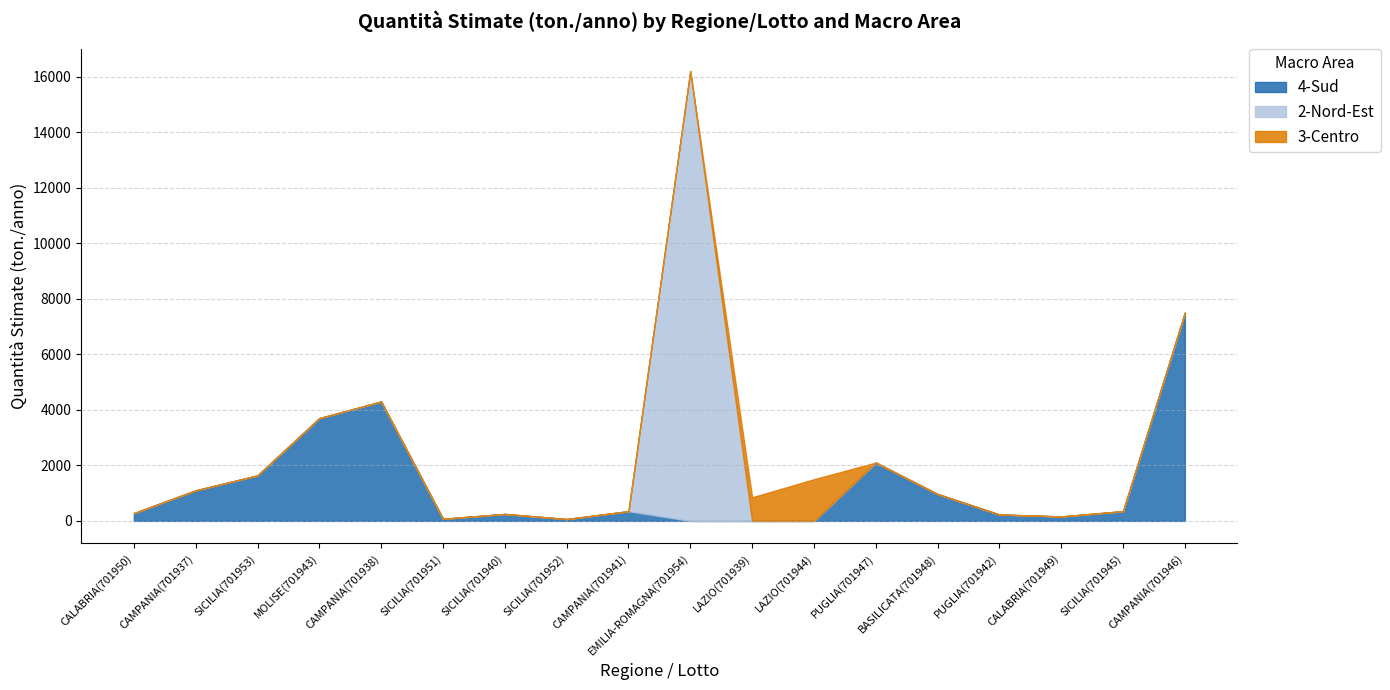

At which label does 2-Nord-Est reach its peak?

EMILIA-ROMAGNA(701954)